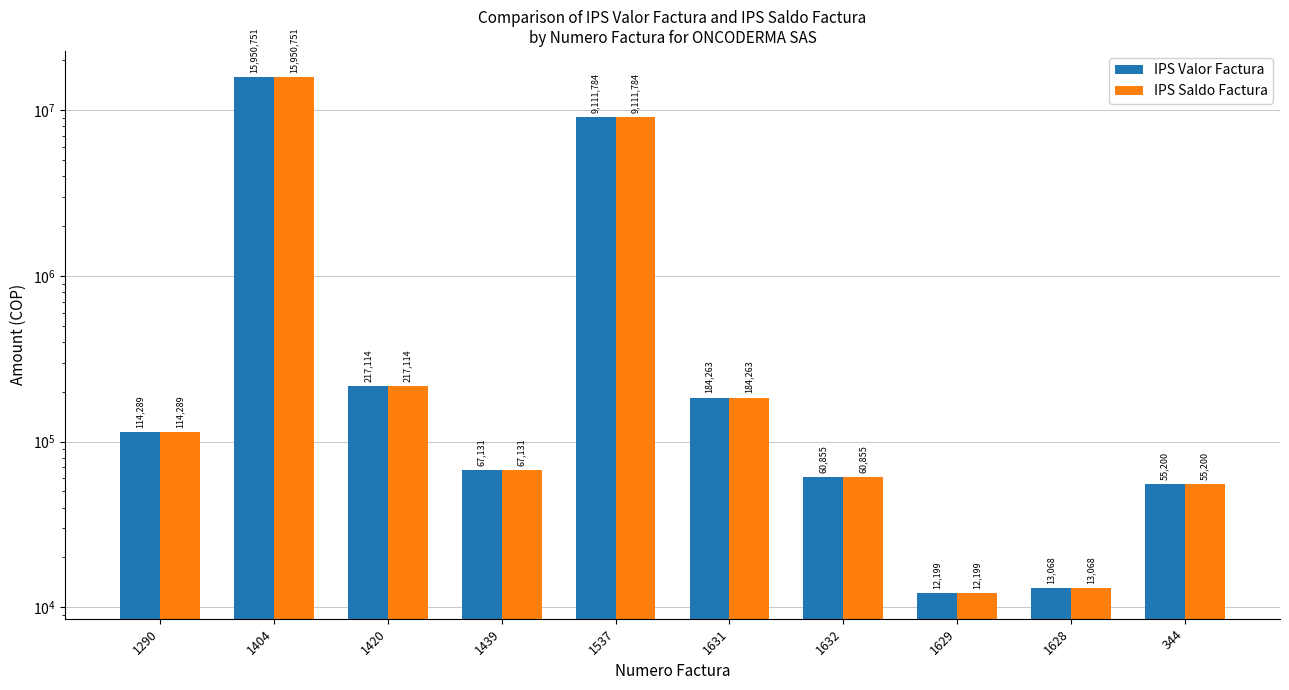

What is the average value of the IPS Valor Factura series?

2578665